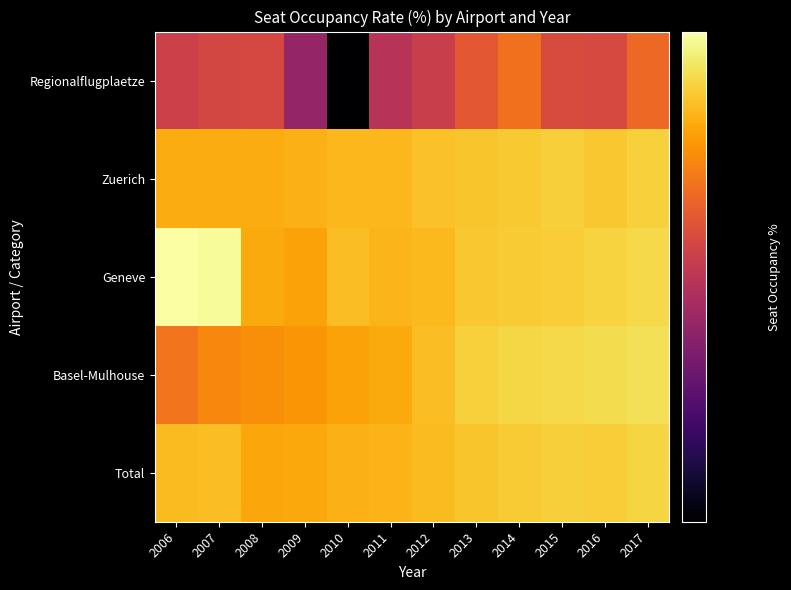

At which category is the sum across all series the highest?

2017